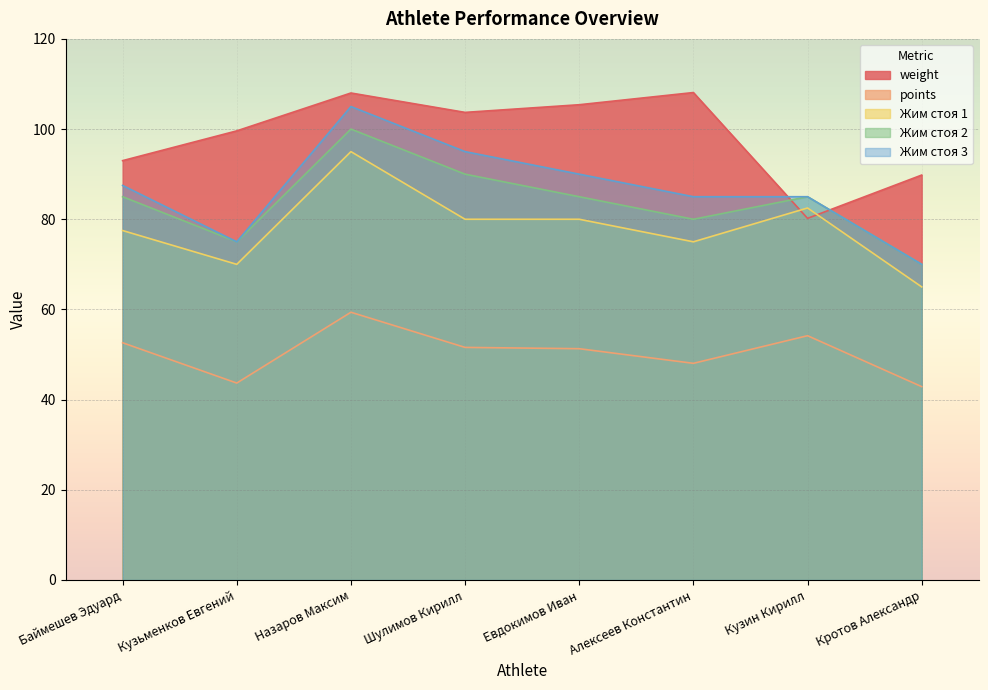

Reading left to right, transcribe all the data shown in this chart.

weight: 93.0	99.6	108.0	103.7	105.4	108.1	80.2	89.8
points: 52.6	43.7	59.4	51.6	51.3	48.1	54.2	42.9
Жим стоя 1: 77.5	70.0	95.0	80.0	80.0	75.0	82.5	65.0
Жим стоя 2: 85.0	75.0	100.0	90.0	85.0	80.0	85.0	70.0
Жим стоя 3: 87.5	75.0	105.0	95.0	90.0	85.0	85.0	70.0